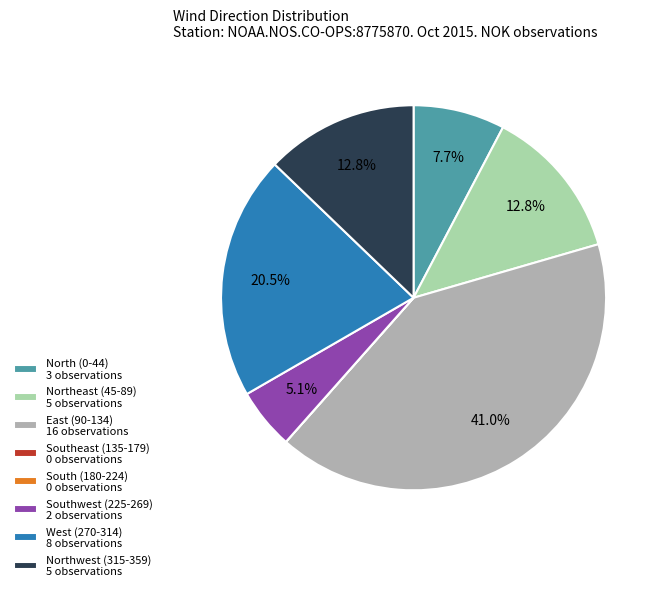

Between Southwest (225-269) 2 observations and West (270-314) 8 observations, which is larger?

West (270-314) 8 observations